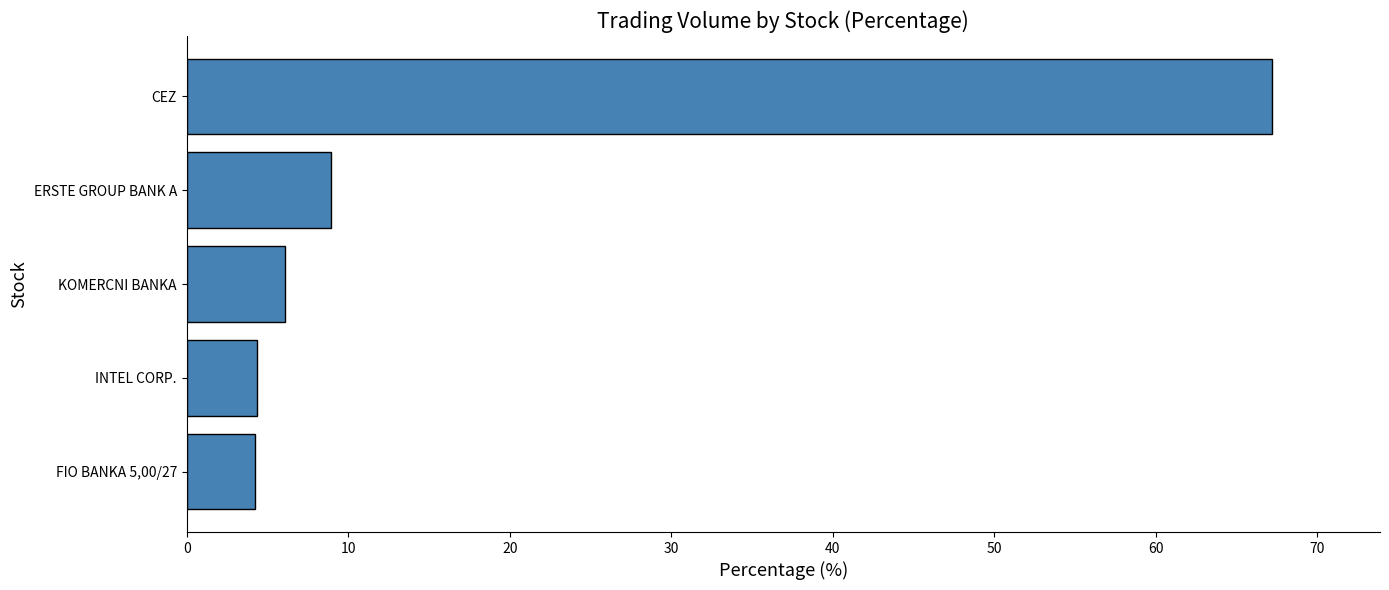

Is it true that the value at INTEL CORP. is 7.7?

False